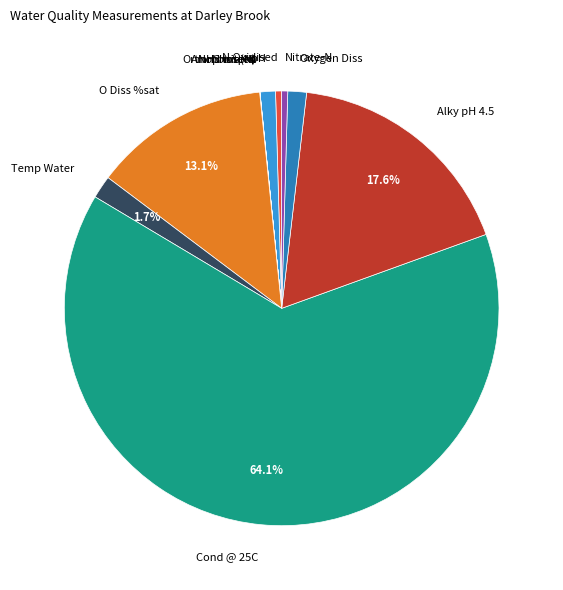

Which category has the biggest portion of the pie?

Cond @ 25C